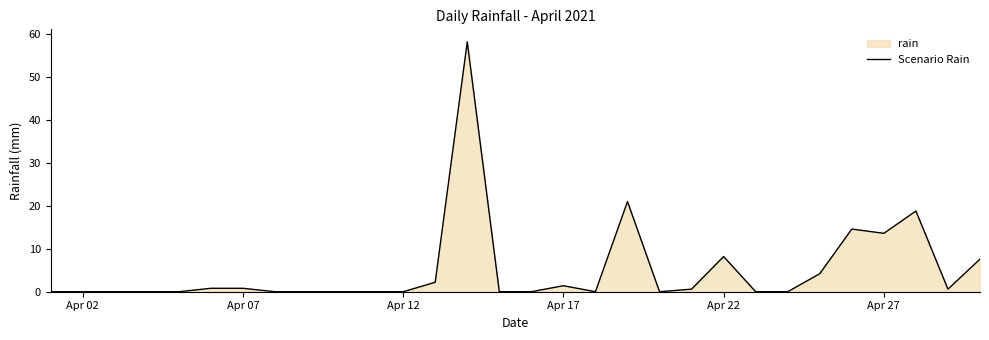

What is the maximum value shown in the chart?

58.2